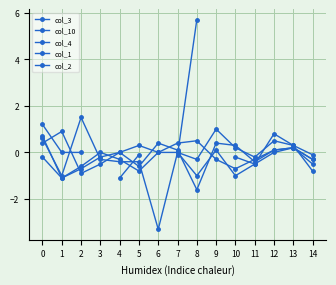

Between 1 and 5, which series saw the biggest shift?

col_1